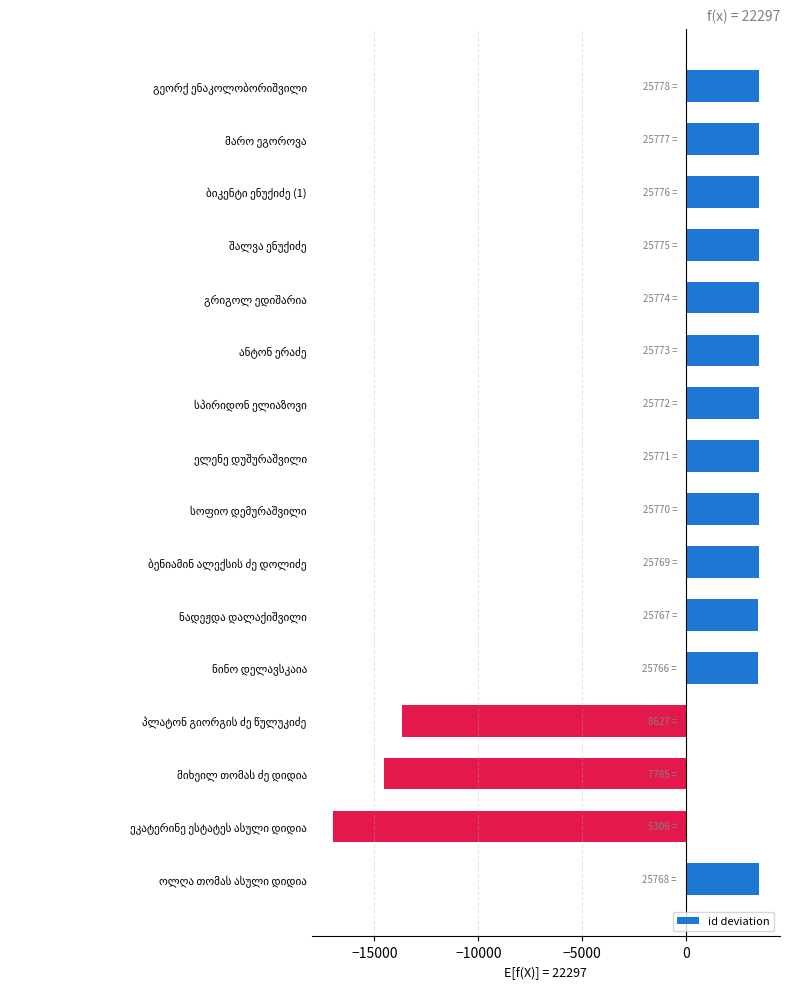

What is the smallest value displayed?

-16991.1